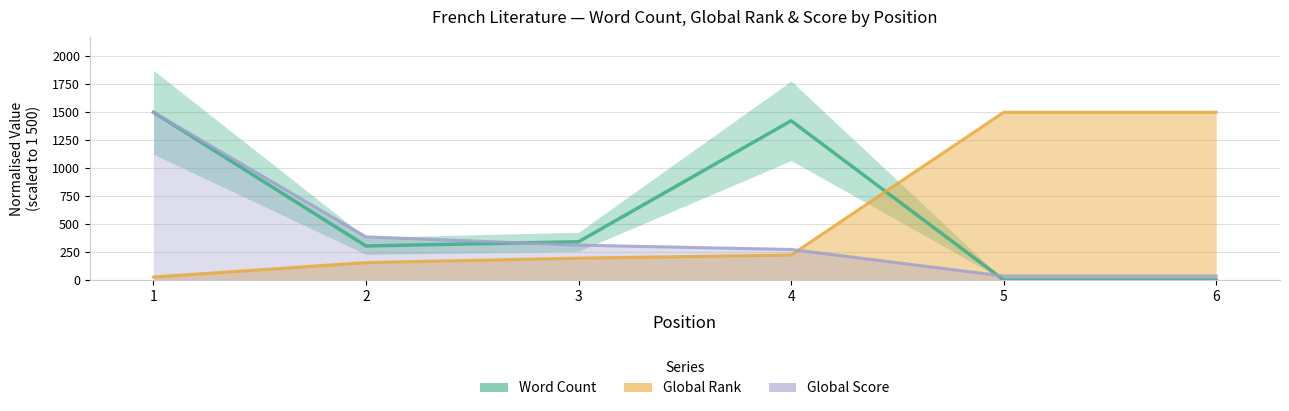

How many values in the Word Count series are below 341?

3